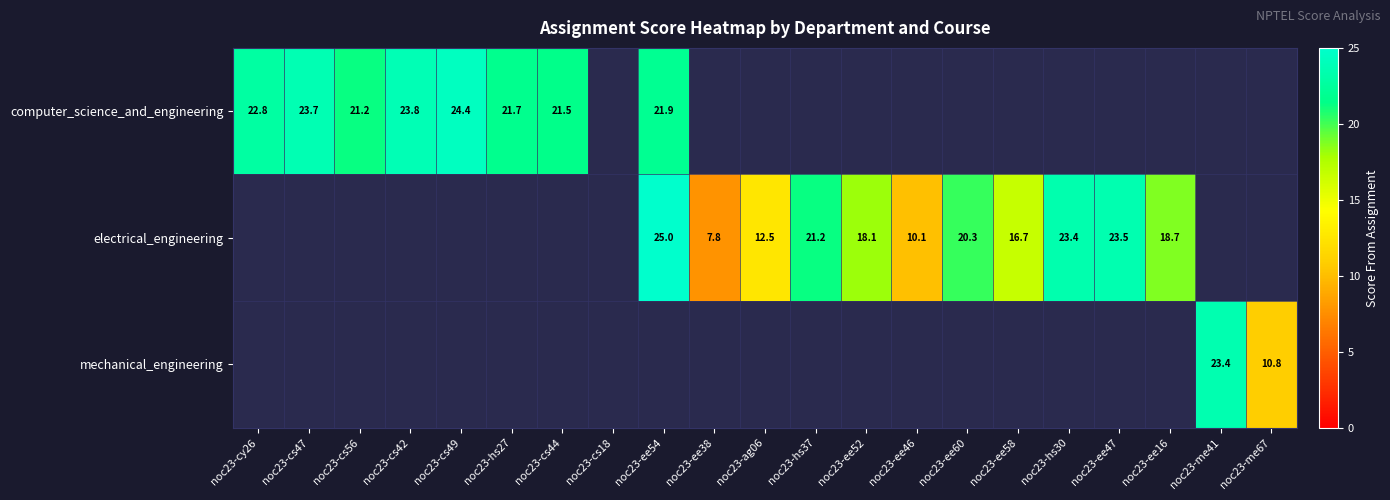

Is the value of computer_science_and_engineering at noc23-cs56 greater than the value of electrical_engineering at noc23-ee60?

Yes